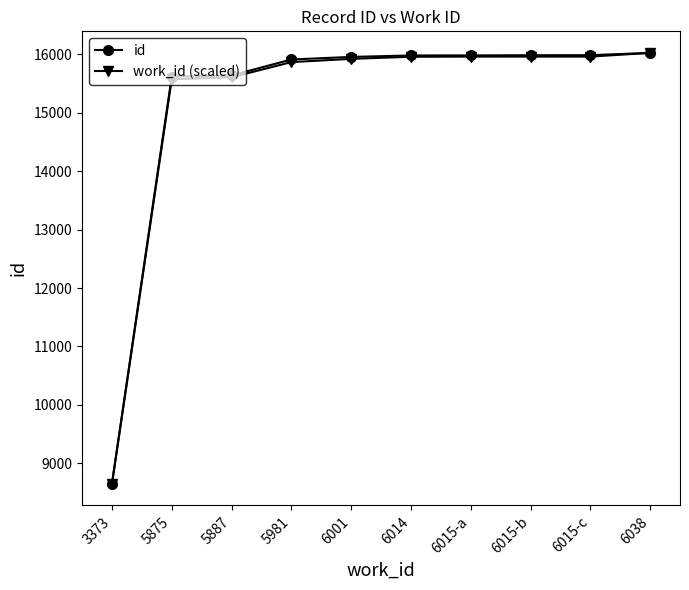

What is the total value across all series at 5887?

31240.2